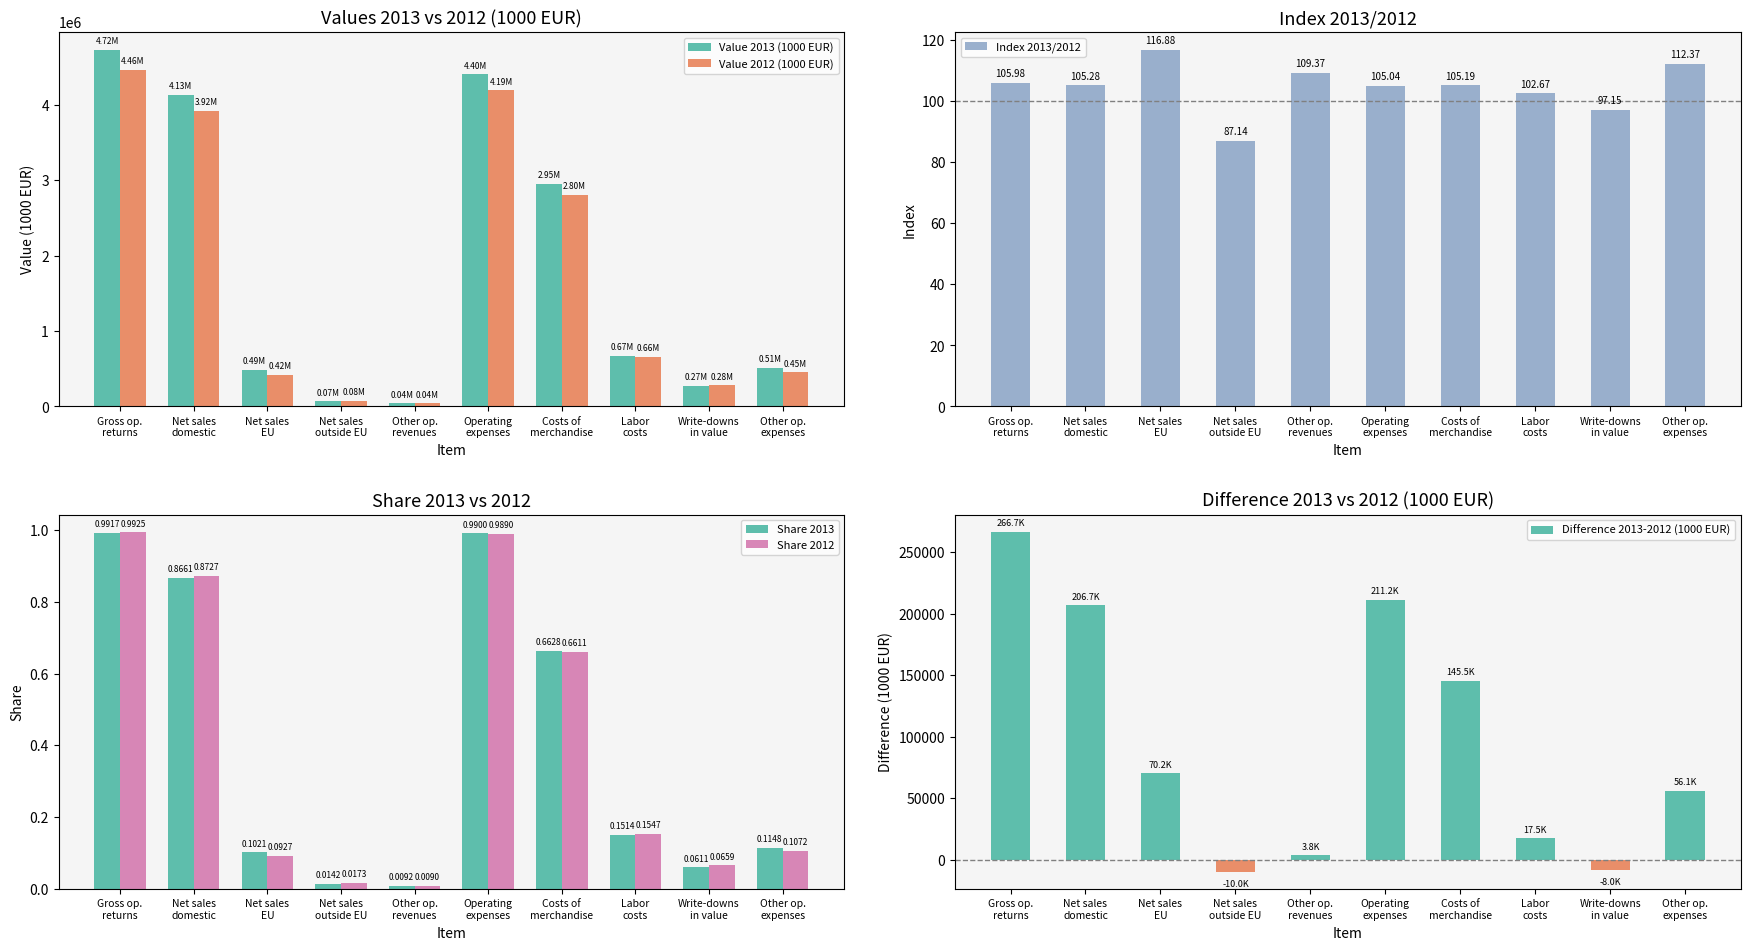

At how many categories does at least one series exceed 3393507?

3